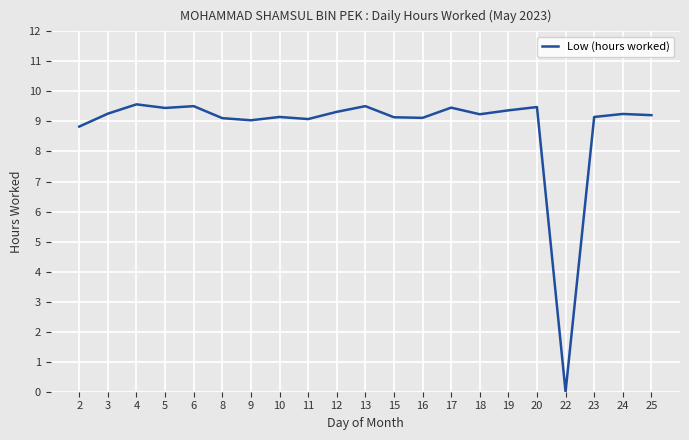

Which has a higher value, 3 or 20?

20